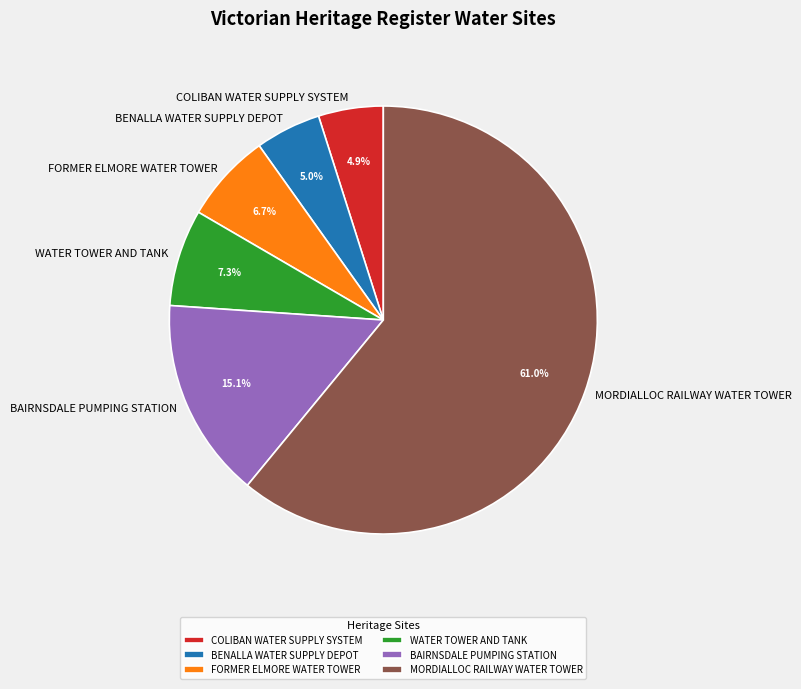

Do BAIRNSDALE PUMPING STATION and MORDIALLOC RAILWAY WATER TOWER together represent more than half of the pie?

Yes